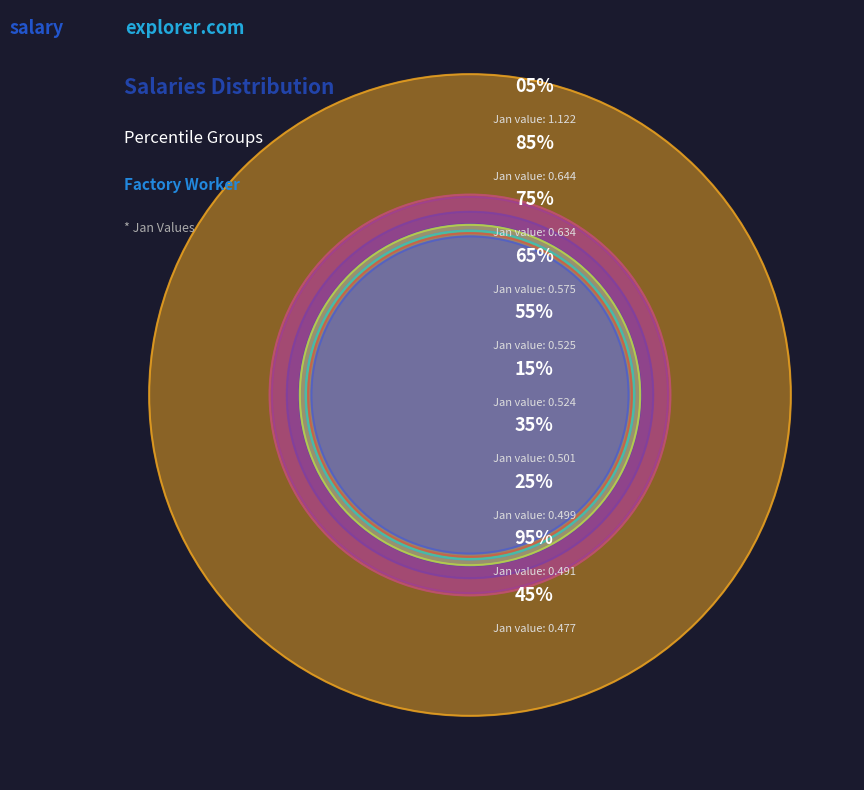

Count the number of slices in the pie.

10